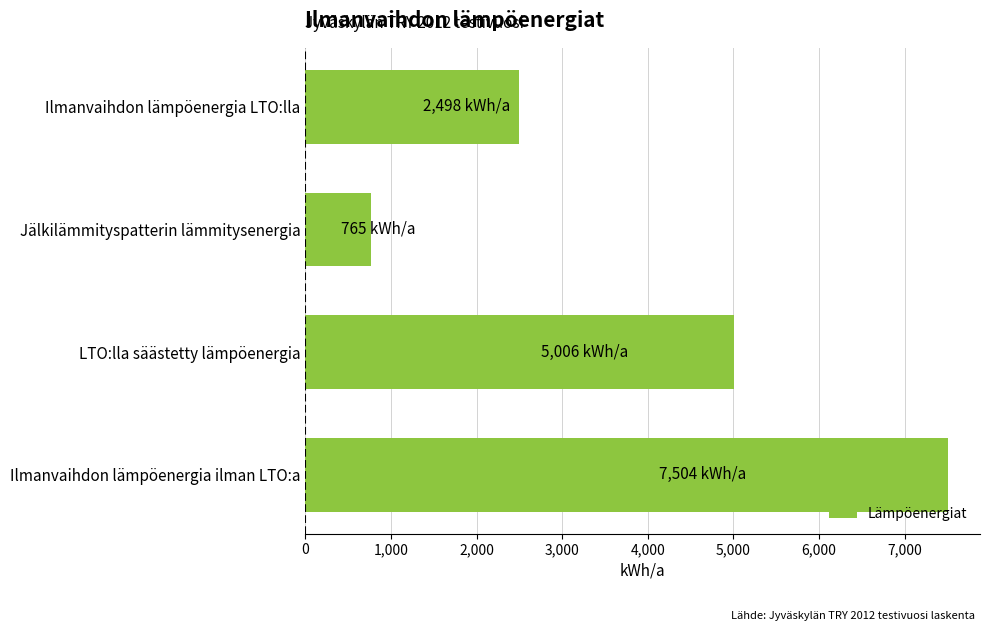

Reading bottom to top, what are all the values shown in this chart?

7503.6	5005.5	764.7	2498.1